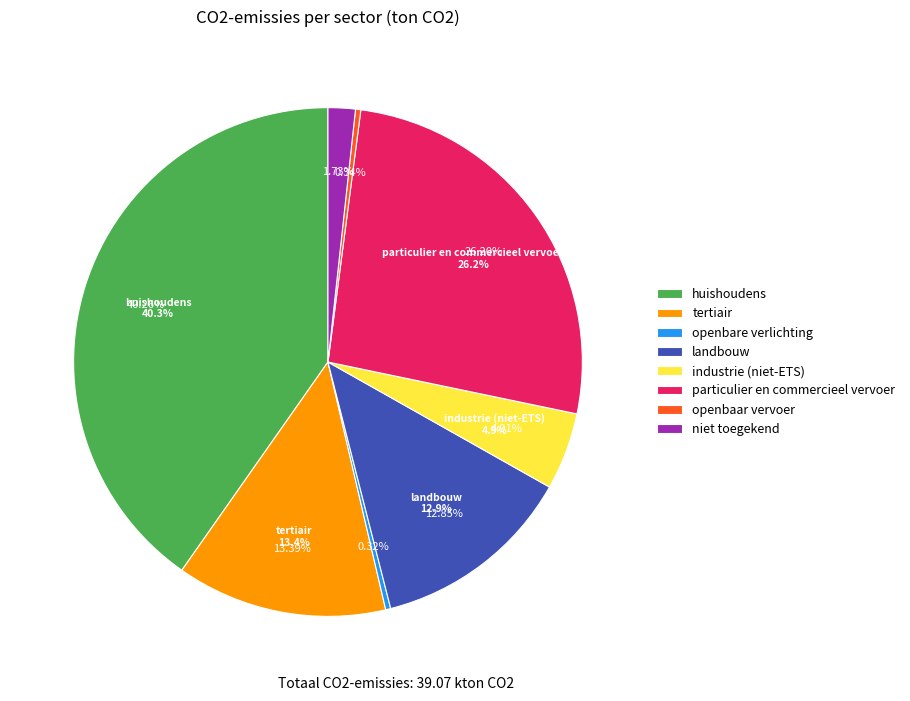

What is the change in value from huishoudens to particulier en commercieel vervoer?

-5491.7